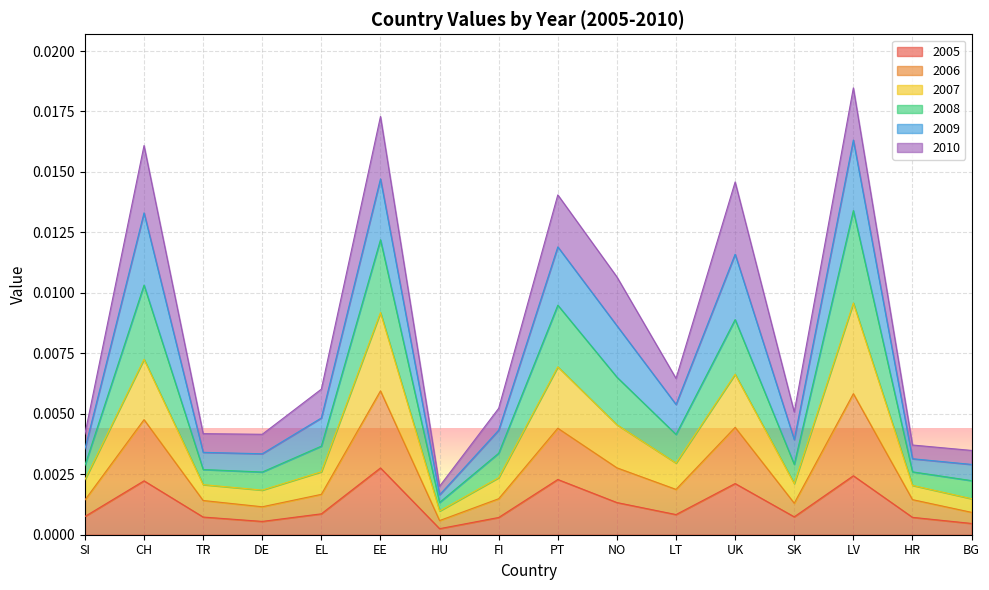

True or false: 2005 and 2006 intersect in this chart.

False